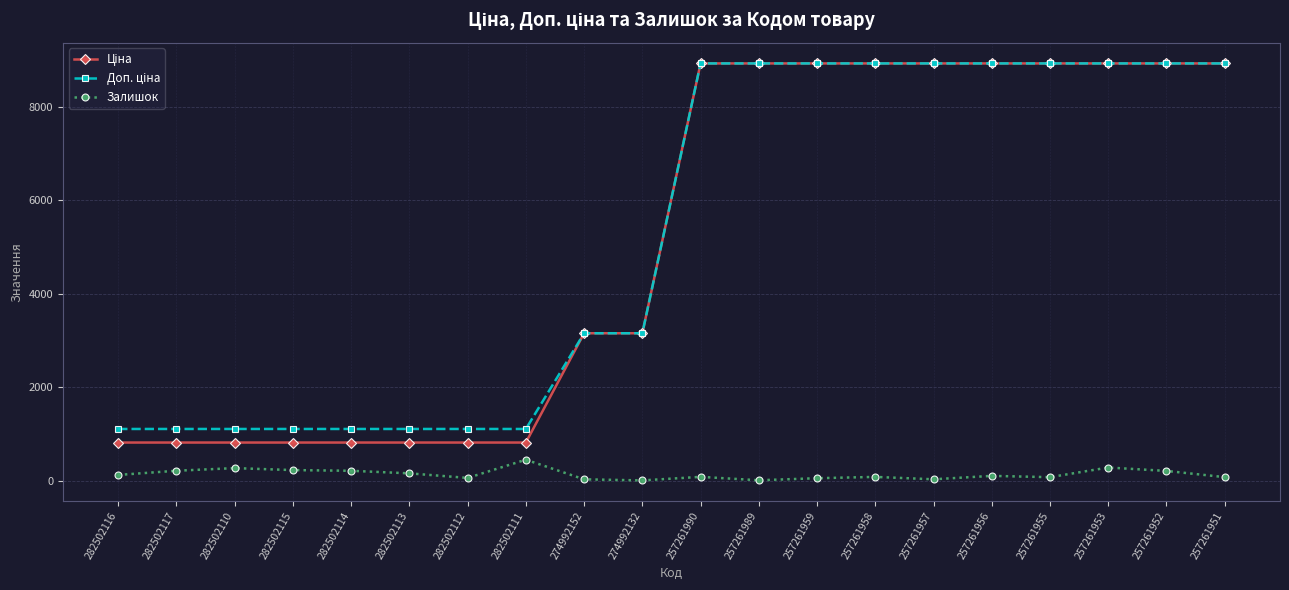

At how many categories does at least one series exceed 2696?

12